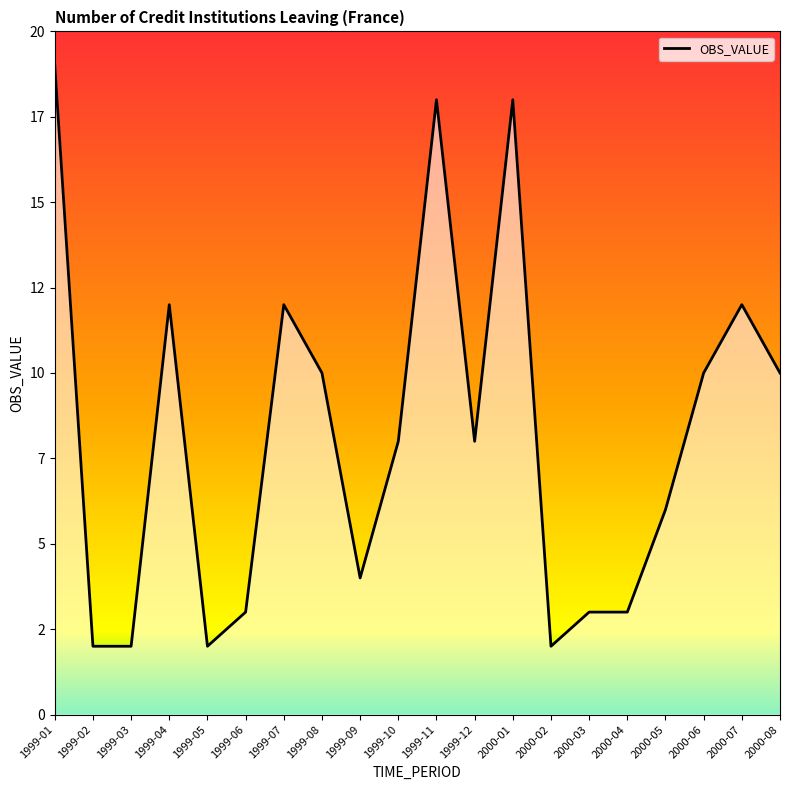

Reading left to right, transcribe all the data shown in this chart.

19	2	2	12	2	3	12	10	4	8	18	8	18	2	3	3	6	10	12	10